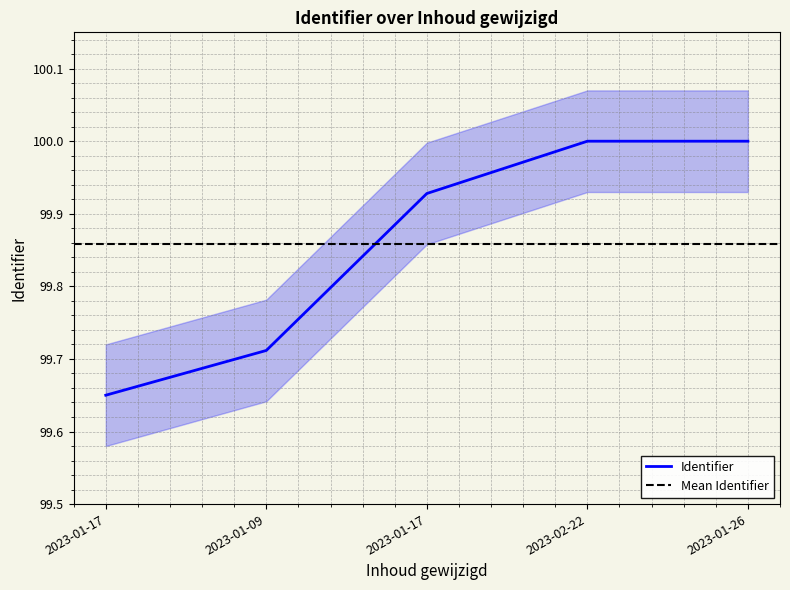

Reading left to right, what are all the values shown in this chart?

2023-01-17=99.7	2023-01-09=99.7	2023-01-17=99.9	2023-02-22=100.0	2023-01-26=100.0